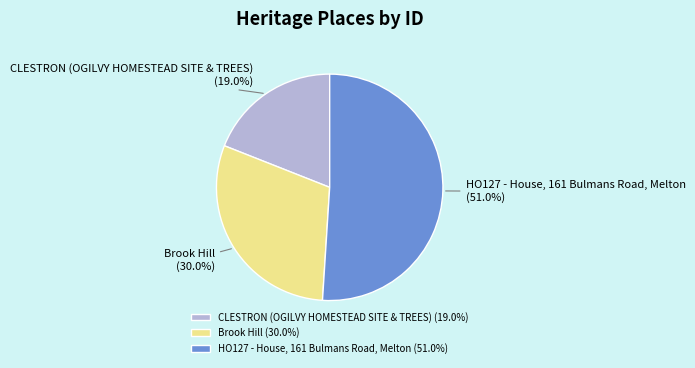

To the nearest percent, what is the difference between the CLESTRON (OGILVY HOMESTEAD SITE & TREES) and Brook Hill slice percentages?

11%